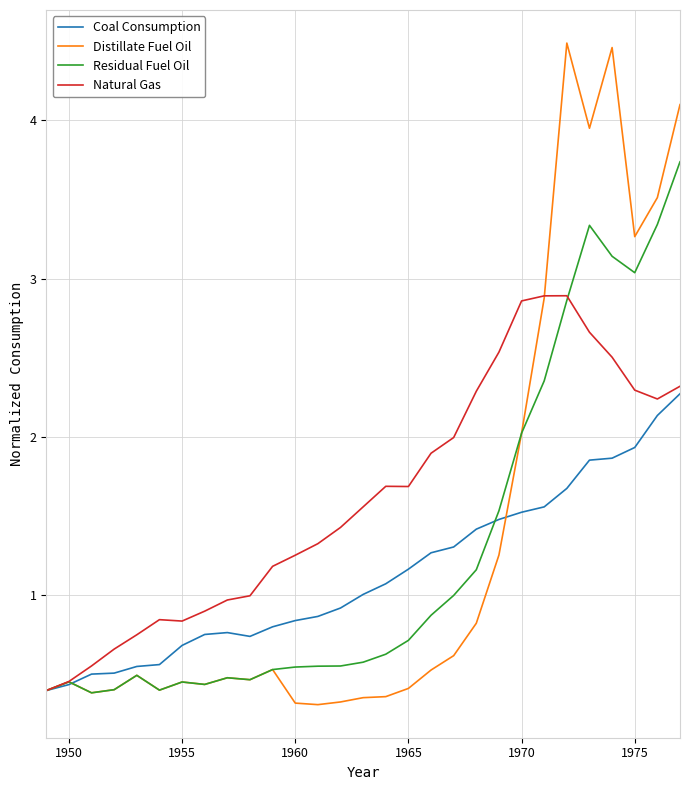

Which series has the largest range (max minus min)?

Distillate Fuel Oil